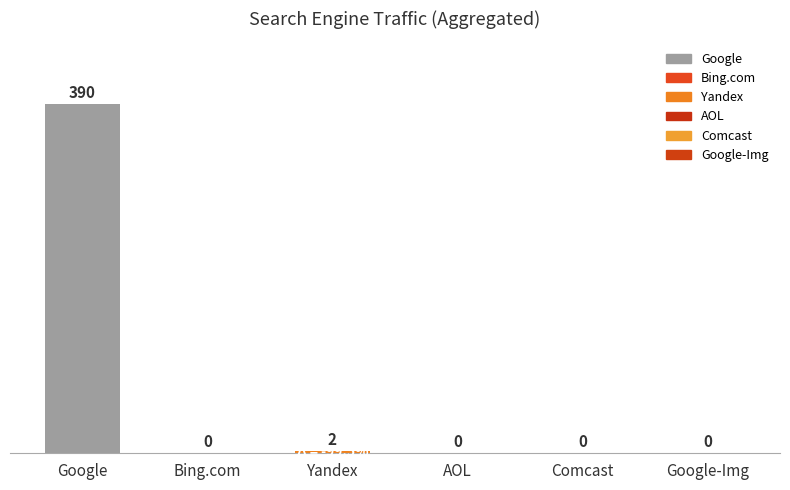

Are the bars grouped side by side (vs. stacked)?

No